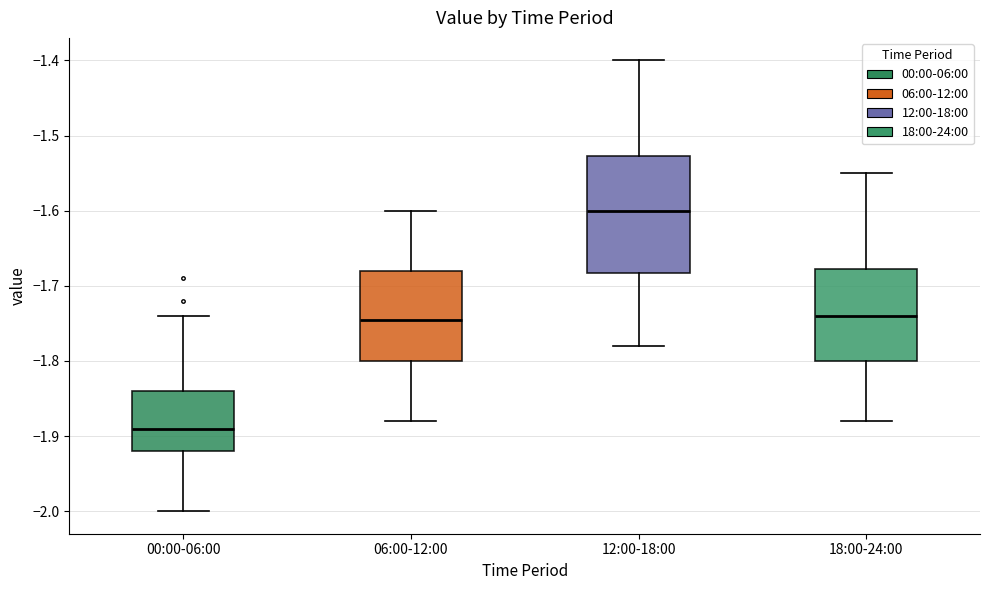

Reading left to right, read every box against the y-axis: the position of its median line, the range the box covers, and the ends of its whiskers. The values are not printed on the chart, so give them approximately, as read against the axis.

00:00-06:00: median -1.89, box -1.92 to -1.84, whiskers -2.00 to -1.74
06:00-12:00: median -1.74, box -1.80 to -1.68, whiskers -1.88 to -1.60
12:00-18:00: median -1.60, box -1.68 to -1.53, whiskers -1.78 to -1.40
18:00-24:00: median -1.74, box -1.80 to -1.68, whiskers -1.88 to -1.55